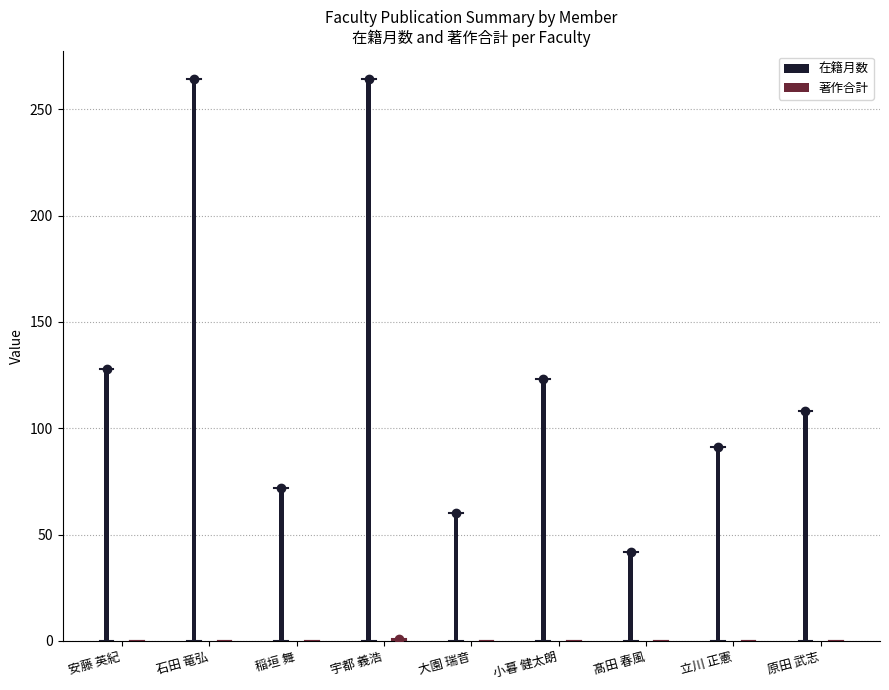

What is the difference between the maximum and minimum values in the 在籍月数 series?

222